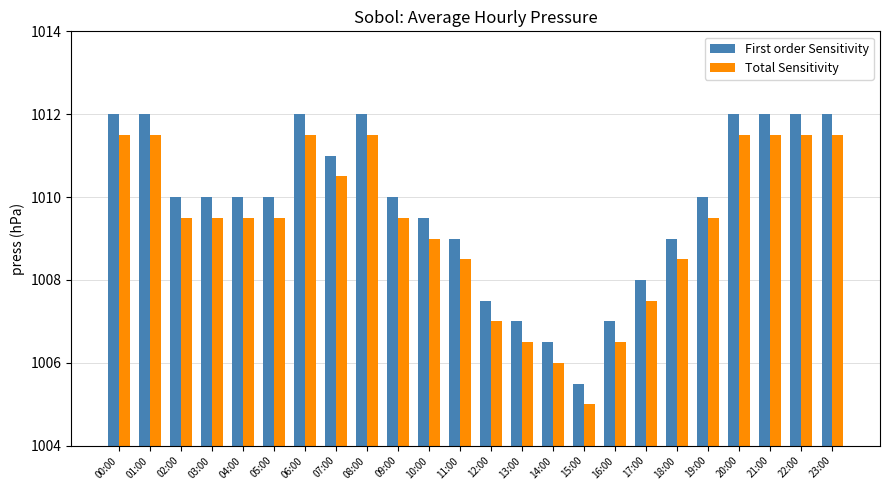

What is the value of the First order Sensitivity bar at the 14th from the left?

1007.0